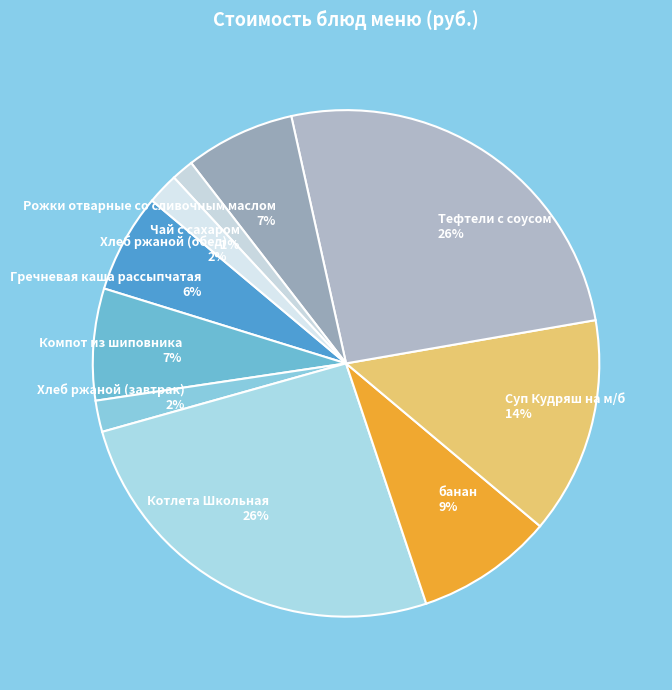

Which has a higher value, банан or Чай с сахаром?

банан